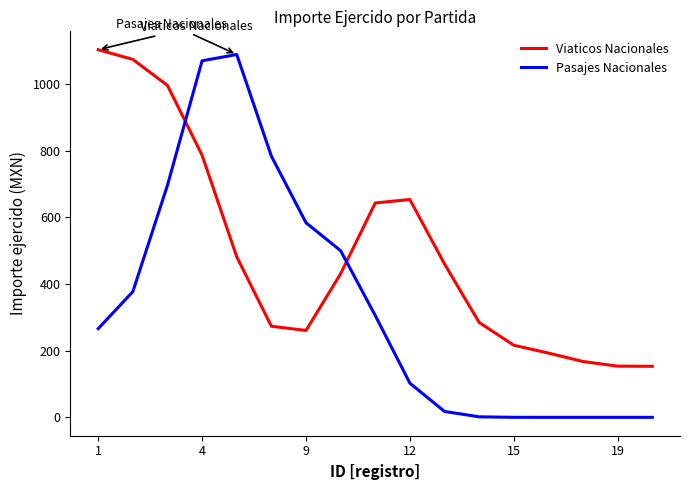

Which series has the largest total across all categories?

Viaticos Nacionales